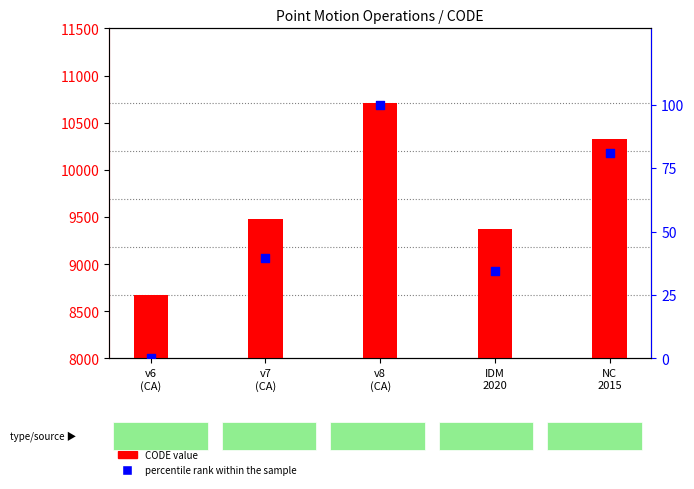

Which series has the largest total across all categories?

CODE value